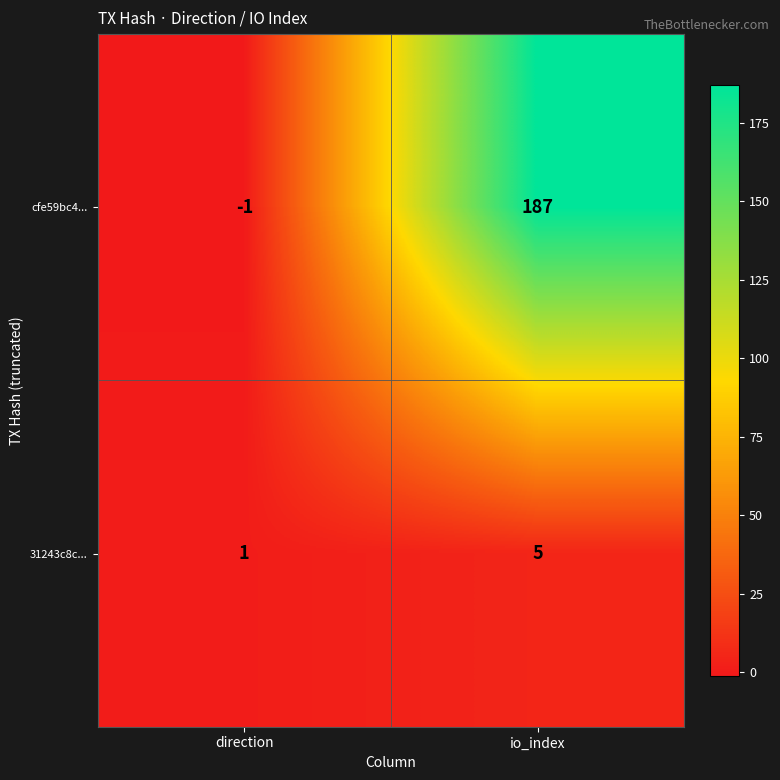

What is the smallest value displayed?

-1